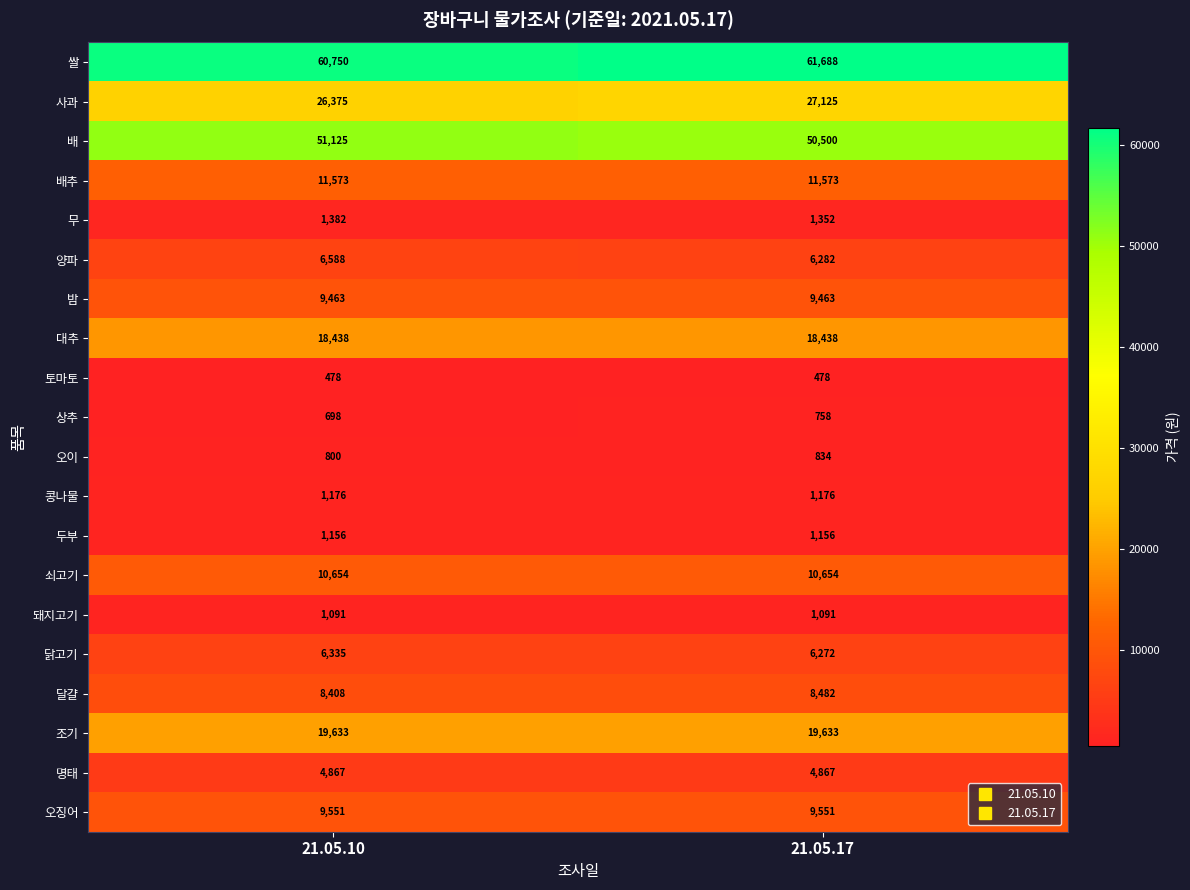

Which series has the largest range (max minus min)?

쌀